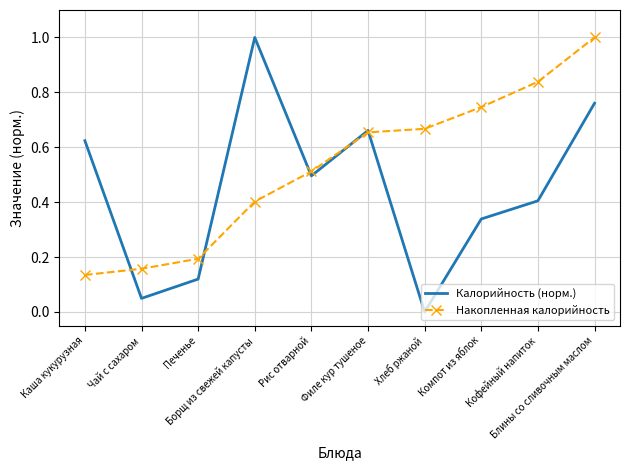

What position from the right is Хлеб ржаной?

4